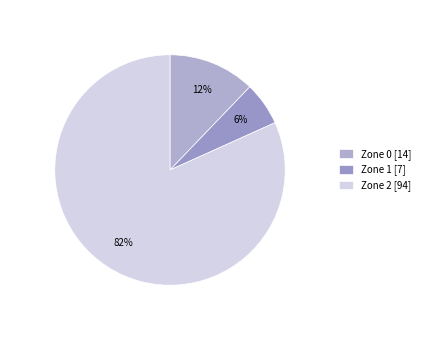

Which category has the smallest portion of the pie?

Zone 1